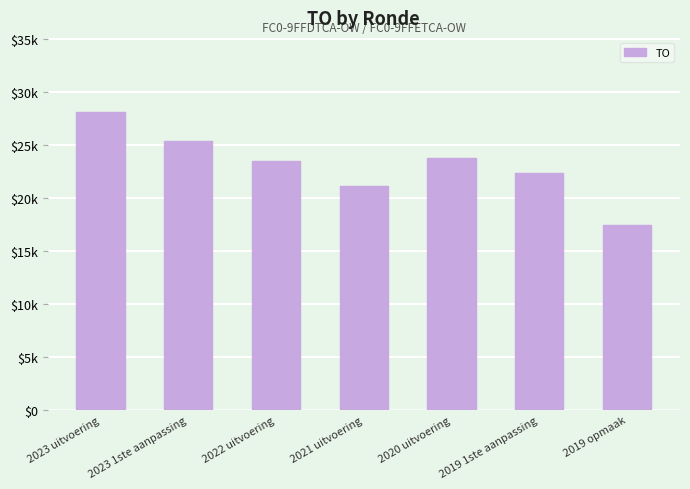

Reading left to right, list all the values displayed in this chart.

2023 uitvoering=28073	2023 1ste aanpassing=25380	2022 uitvoering=23520	2021 uitvoering=21157	2020 uitvoering=23721	2019 1ste aanpassing=22334	2019 opmaak=17425